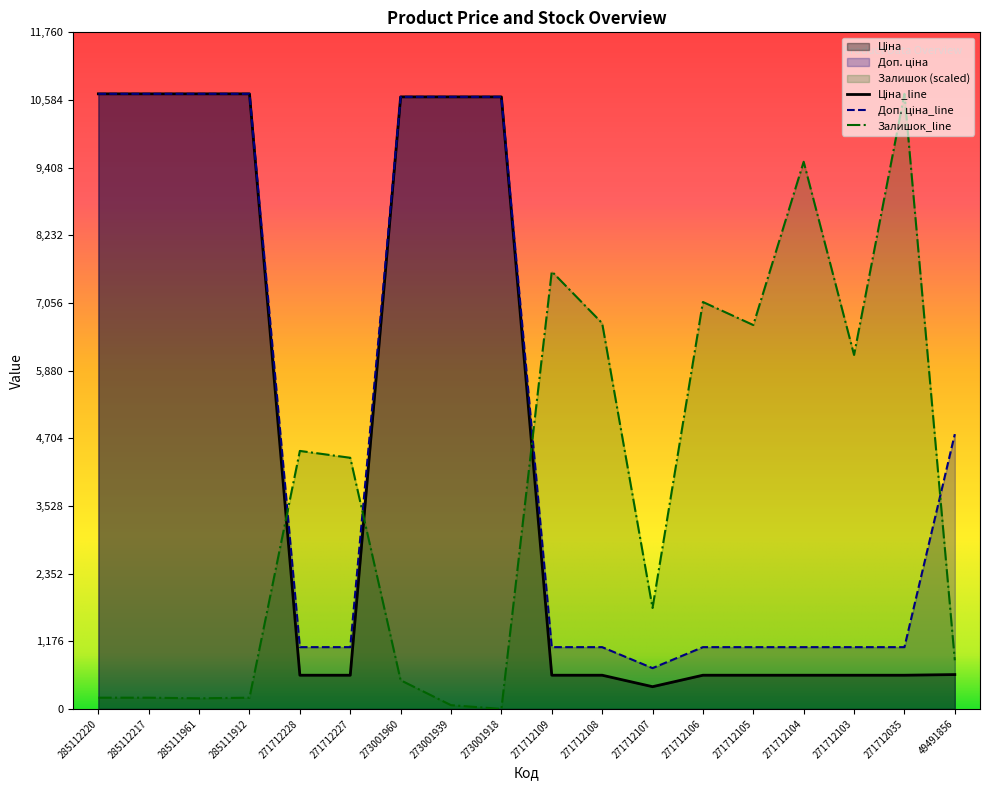

True or false: Доп. ціна and Ціна intersect in this chart.

False